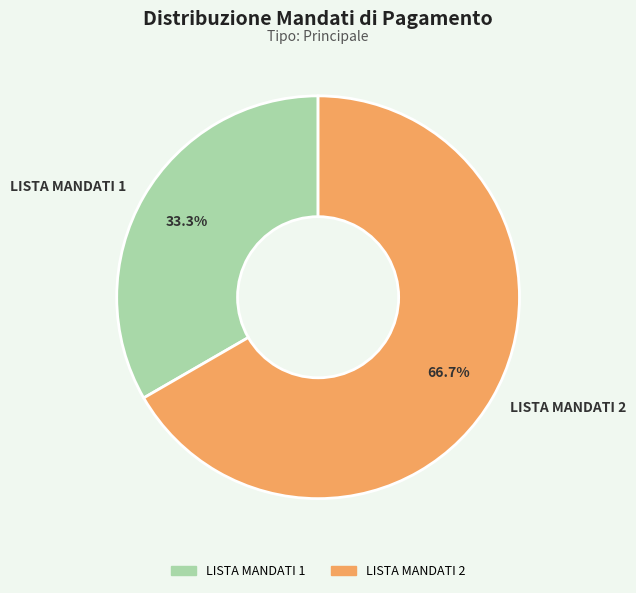

To the nearest percent, what percentage of the pie is LISTA MANDATI 1?

33%